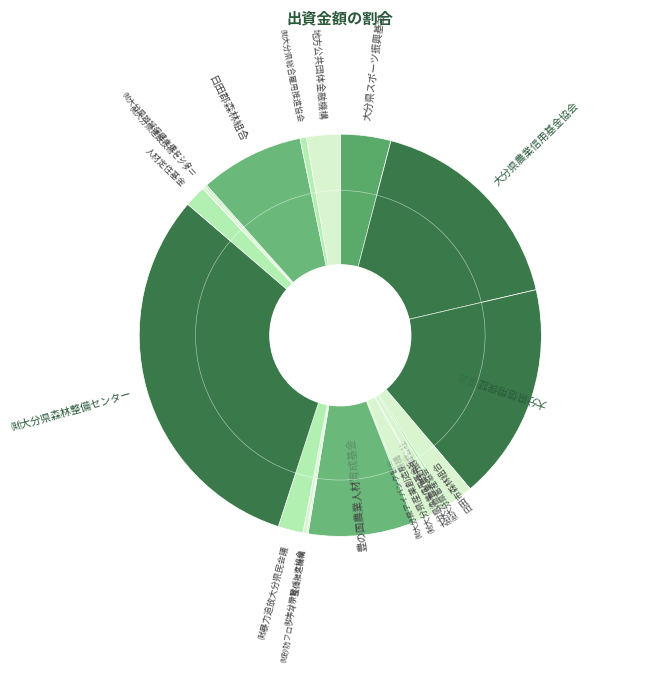

To the nearest percent, what percentage of the pie is 豊の国農業人材育成基金?

9%